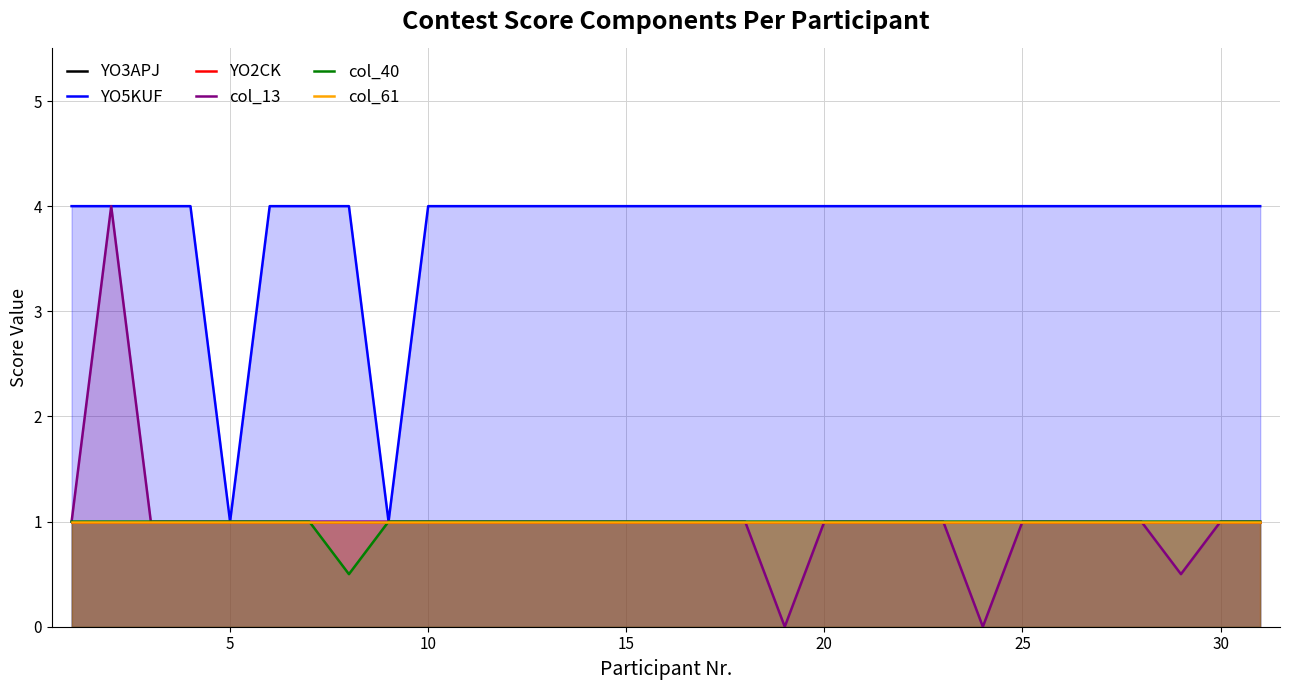

At how many categories does at least one series exceed 0?

31